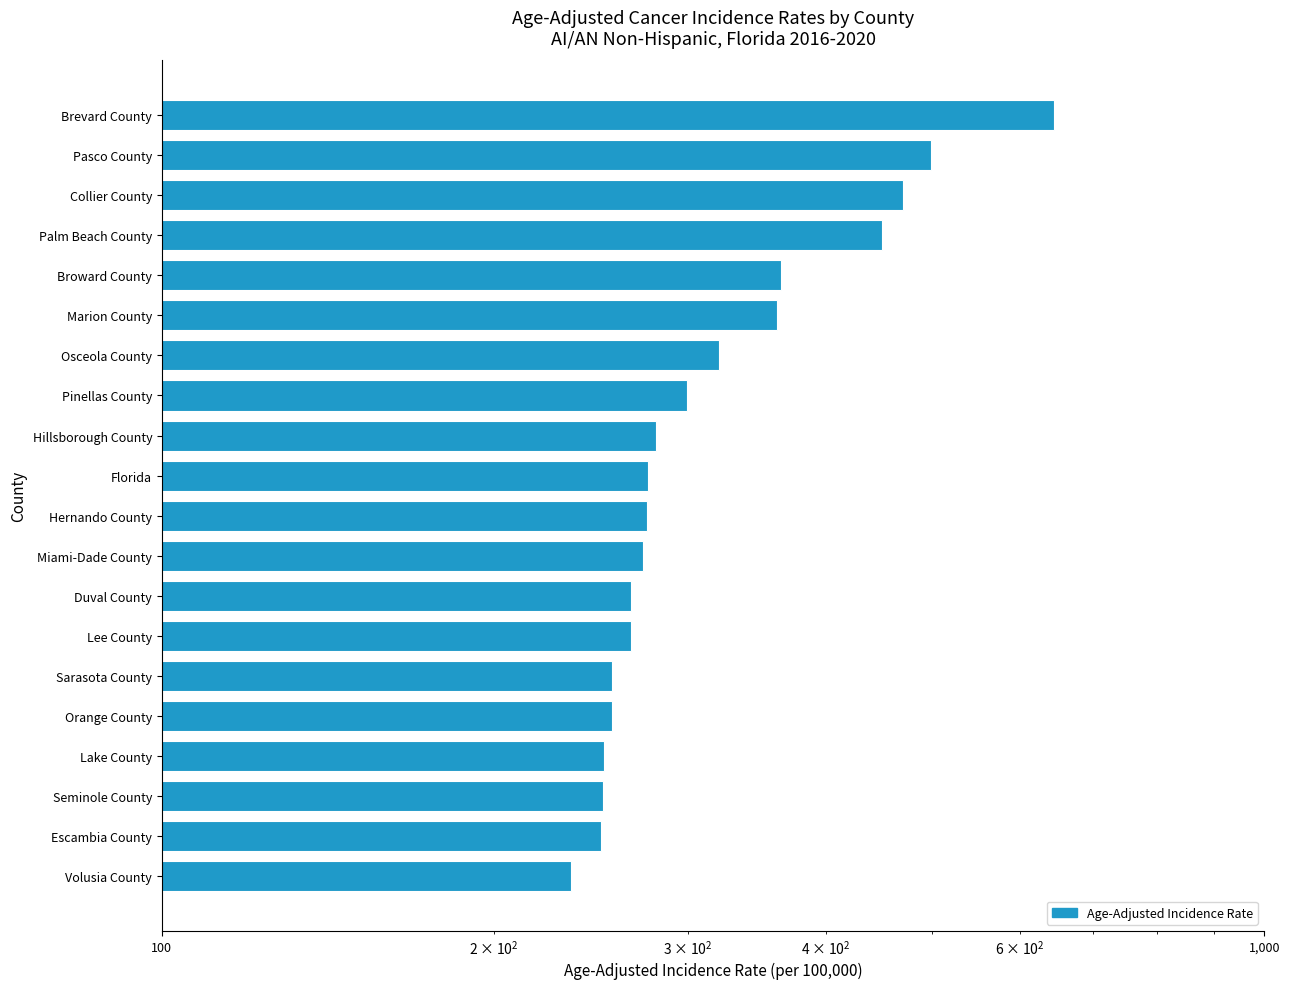

Approximately how many times larger is the value at Hillsborough County compared to Miami-Dade County?

1.0